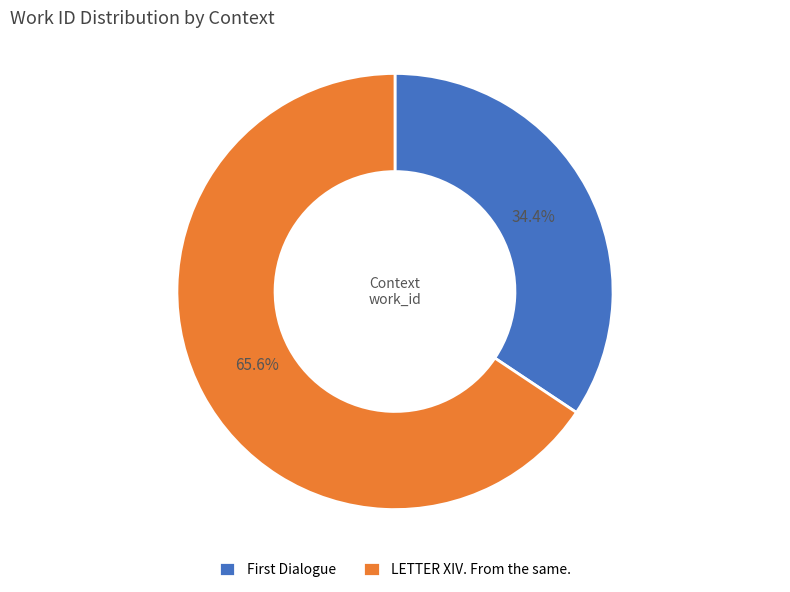

Is LETTER XIV. From the same. the majority of the pie?

Yes